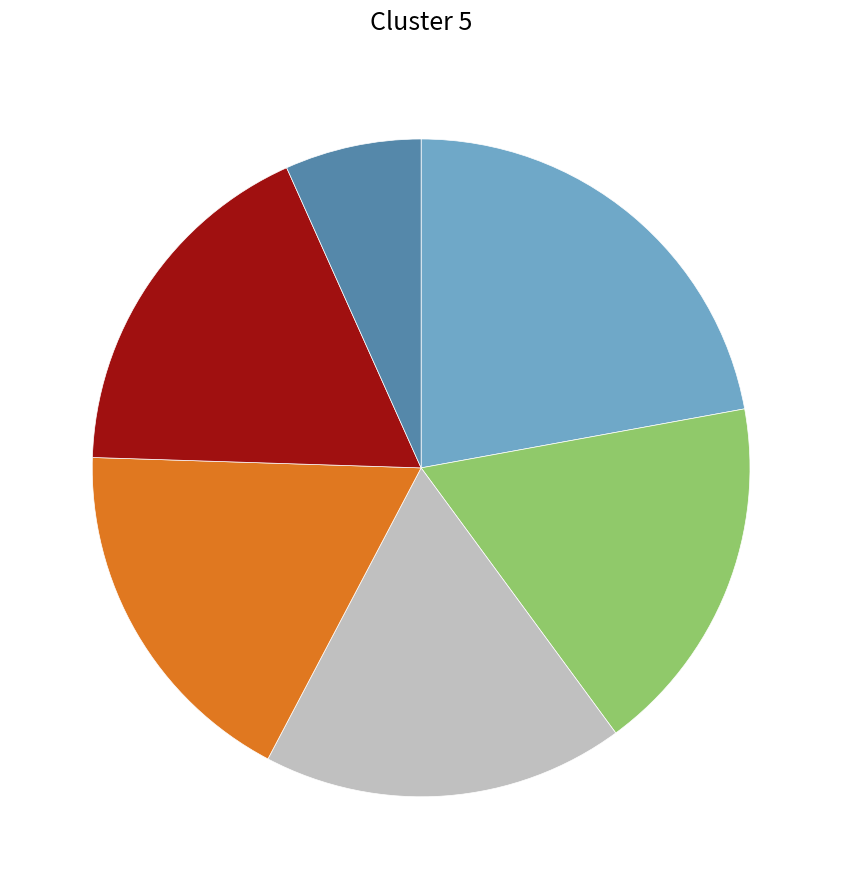

Count the number of slices in the pie.

6